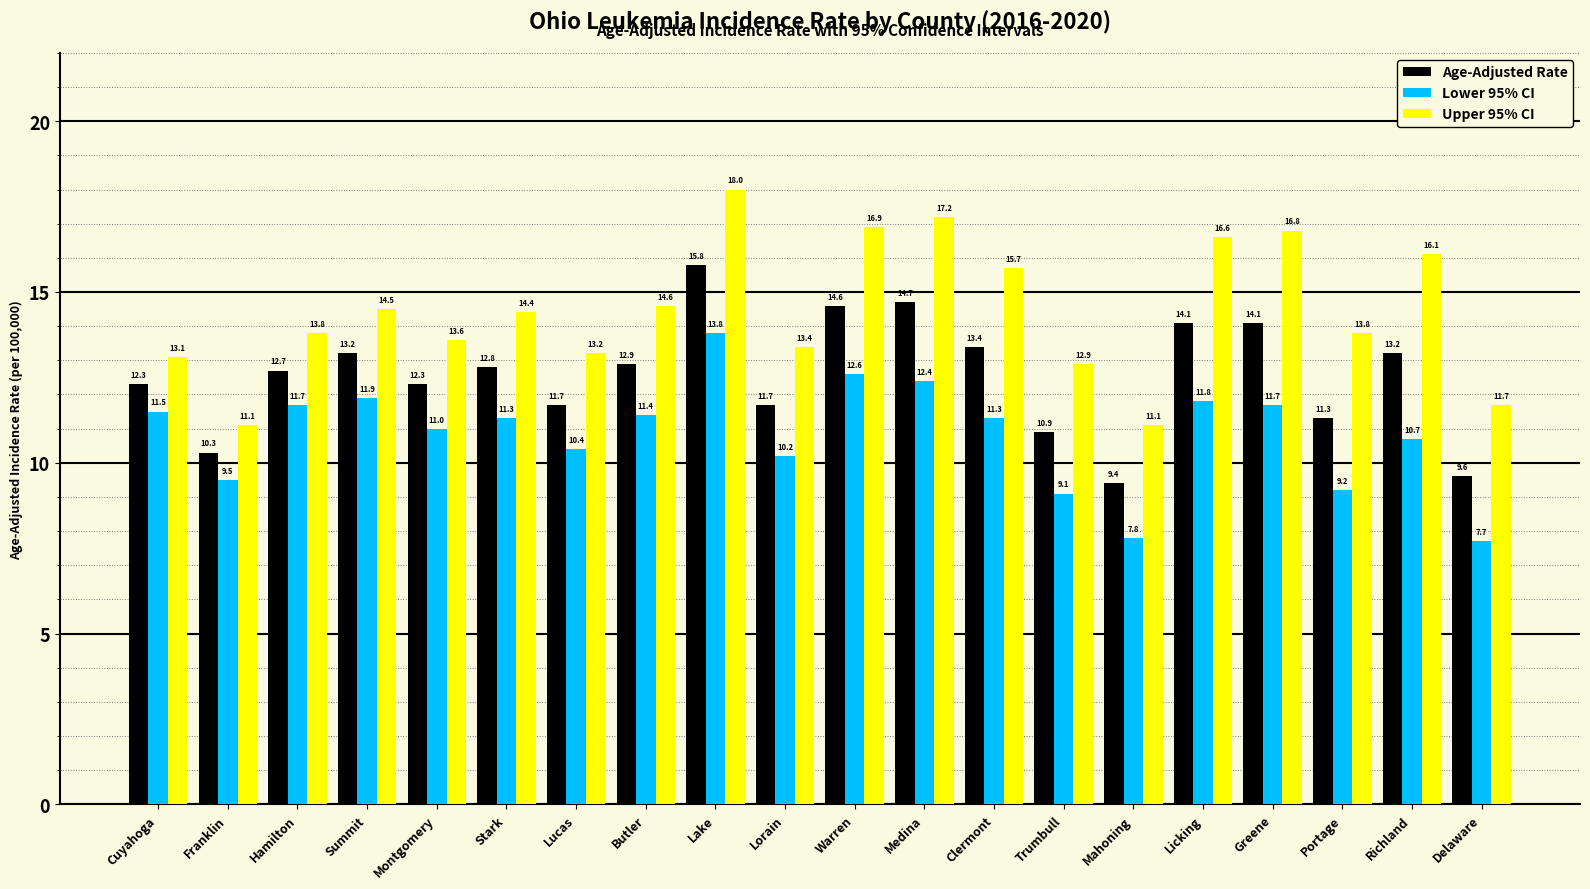

What is the highest value of the Lower 95% CI series?

13.8